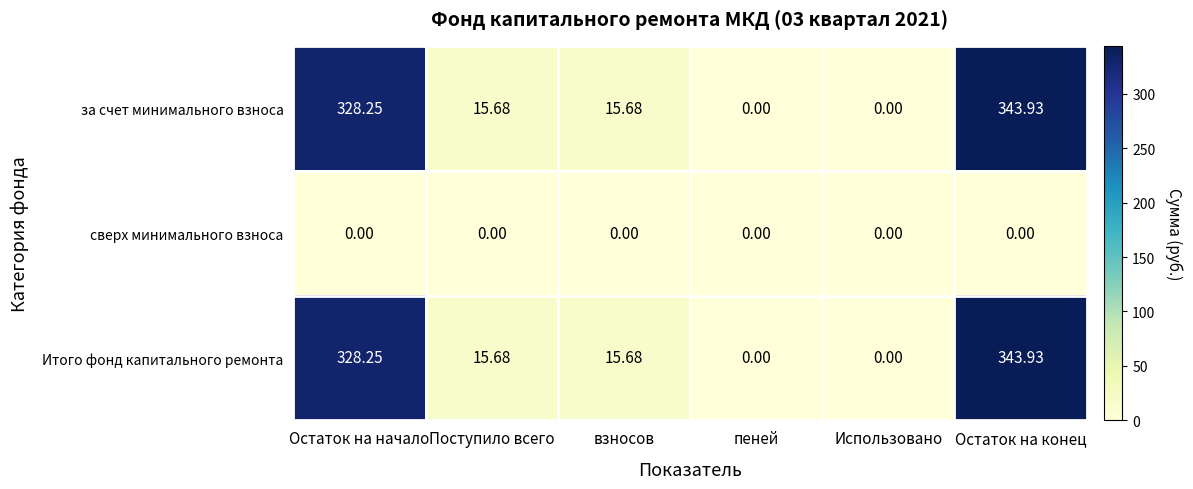

At which label does Итого фонд капитального ремонта first exceed 15?

Остаток на начало